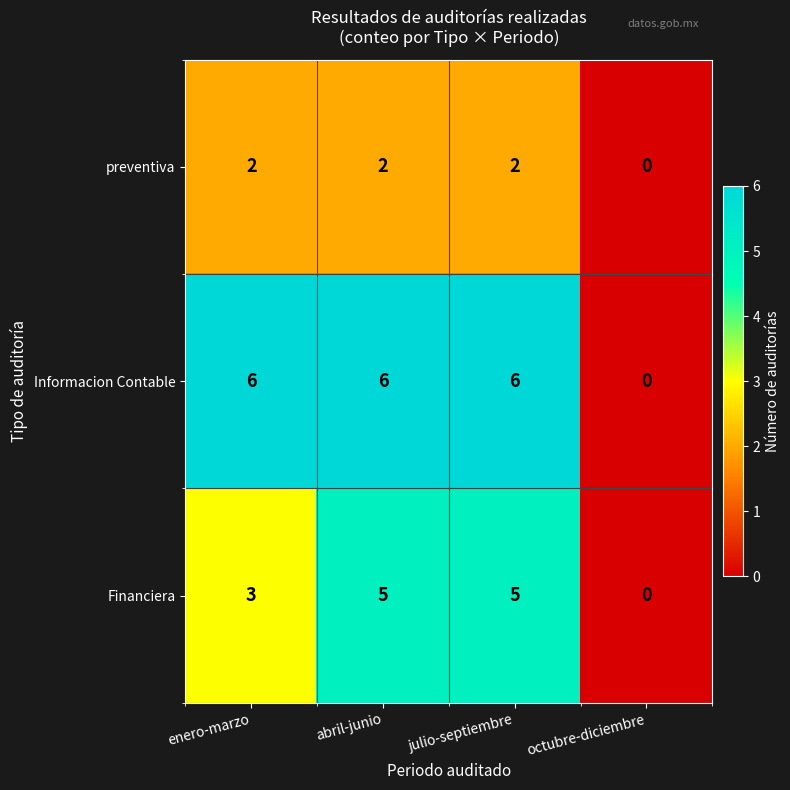

How many values in Financiera are above zero?

3